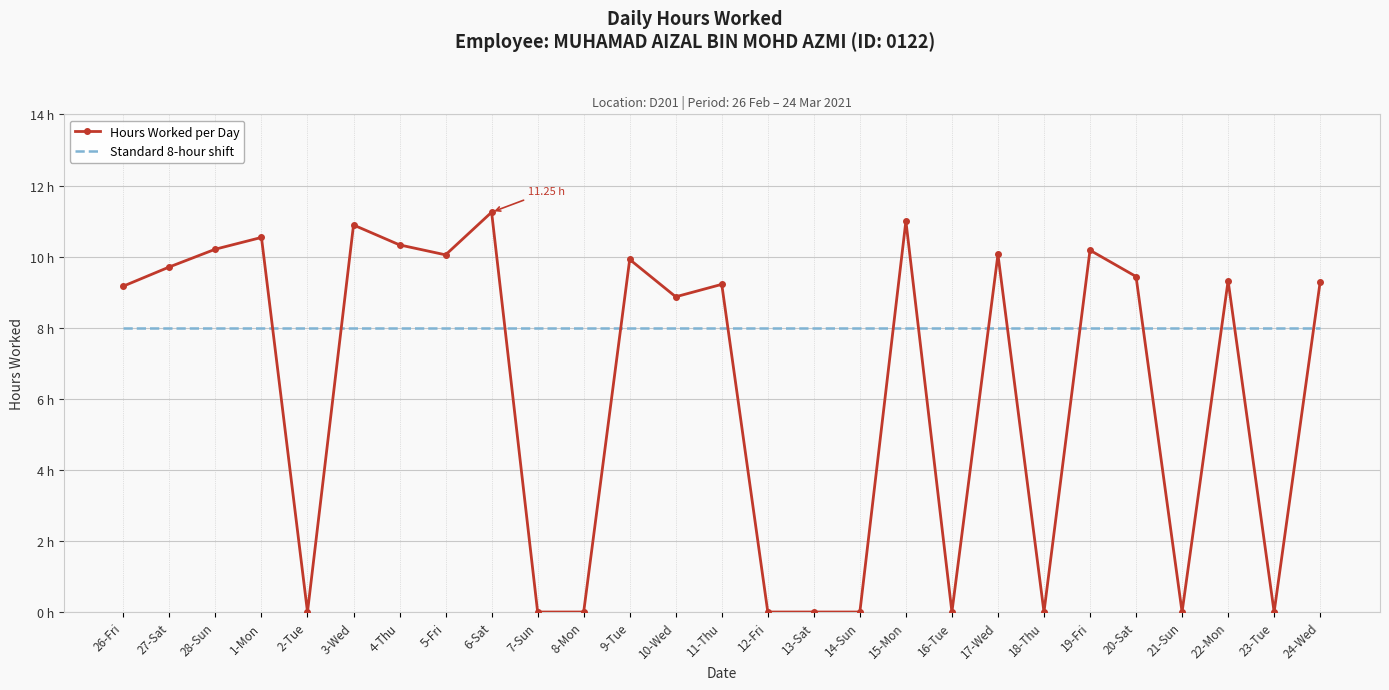

Between which two adjacent categories do Standard 8-hour shift and Hours Worked per Day first intersect?

1-Mon and 2-Tue